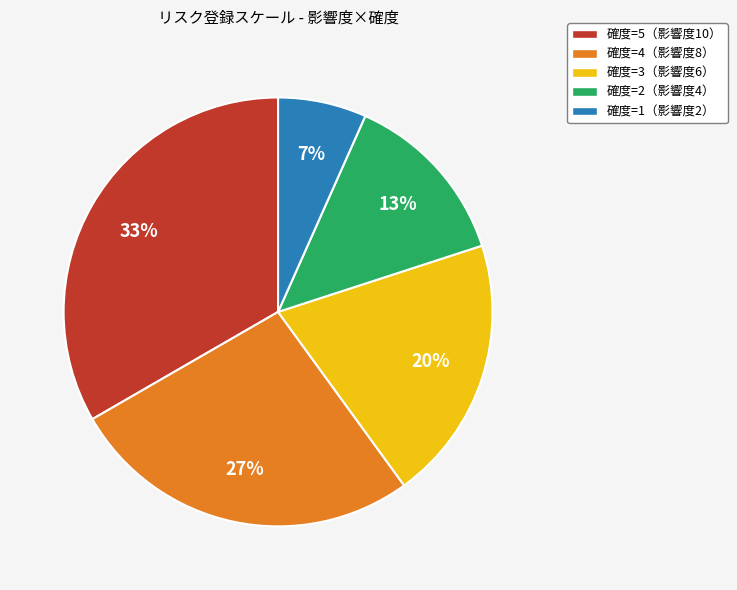

How many segments does this pie chart have?

5